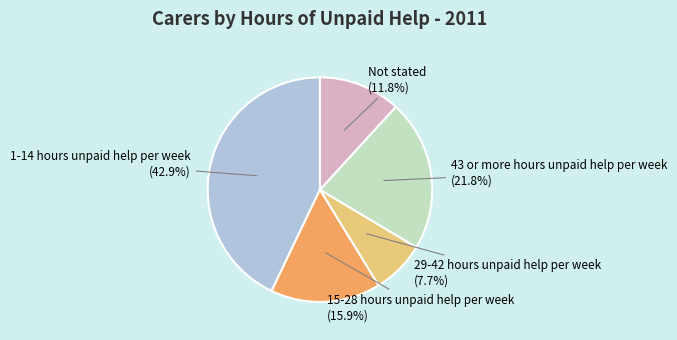

Approximately how many times larger is the value at 43 or more hours unpaid help per week compared to 1-14 hours unpaid help per week?

0.5